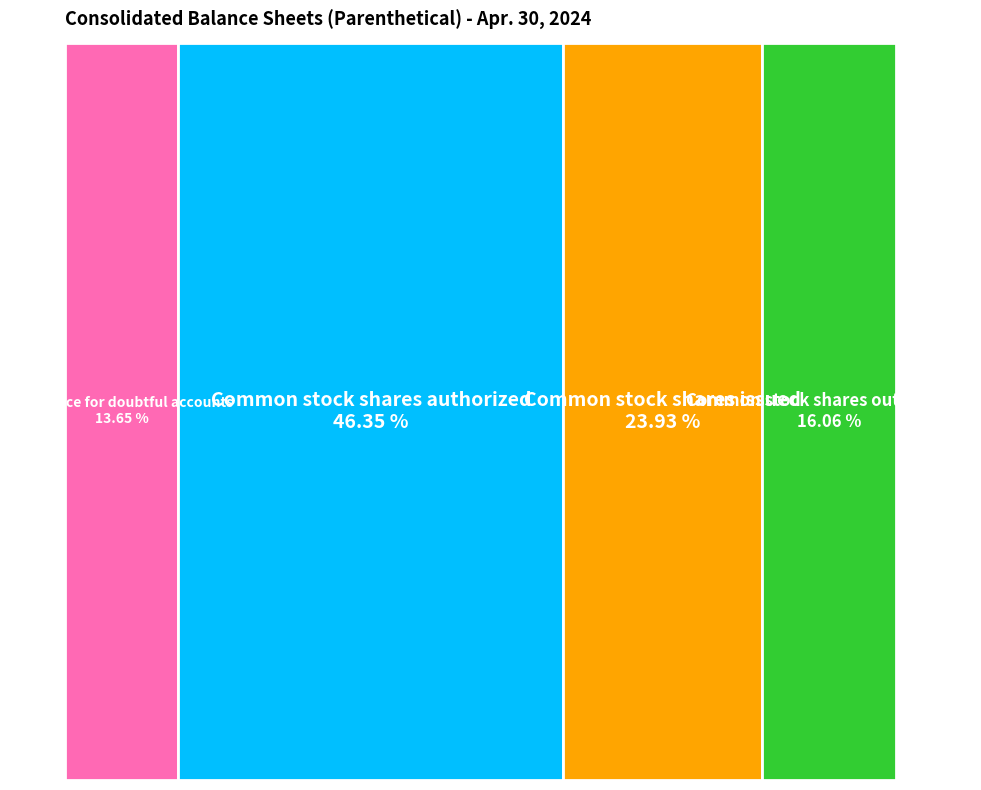

The Common stock shares issued slice represents 36% of the pie. True or false?

False